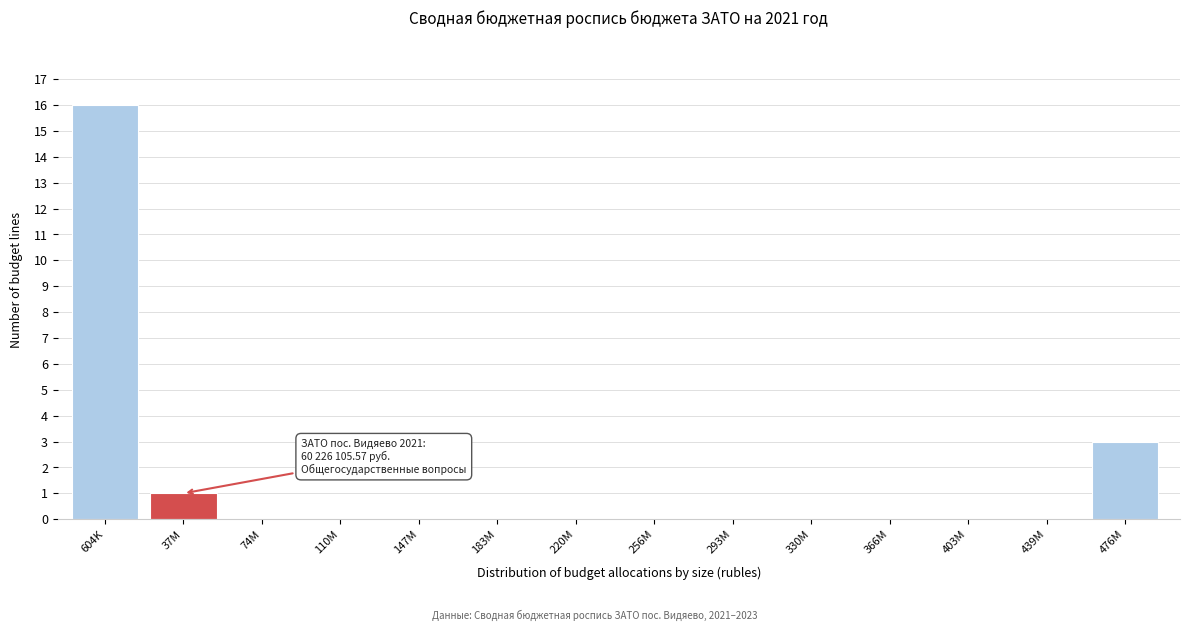

Reading right to left, extract all data points from this chart.

476M=3	439M=0	403M=0	366M=0	330M=0	293M=0	256M=0	220M=0	183M=0	147M=0	110M=0	74M=0	37M=1	604K=16